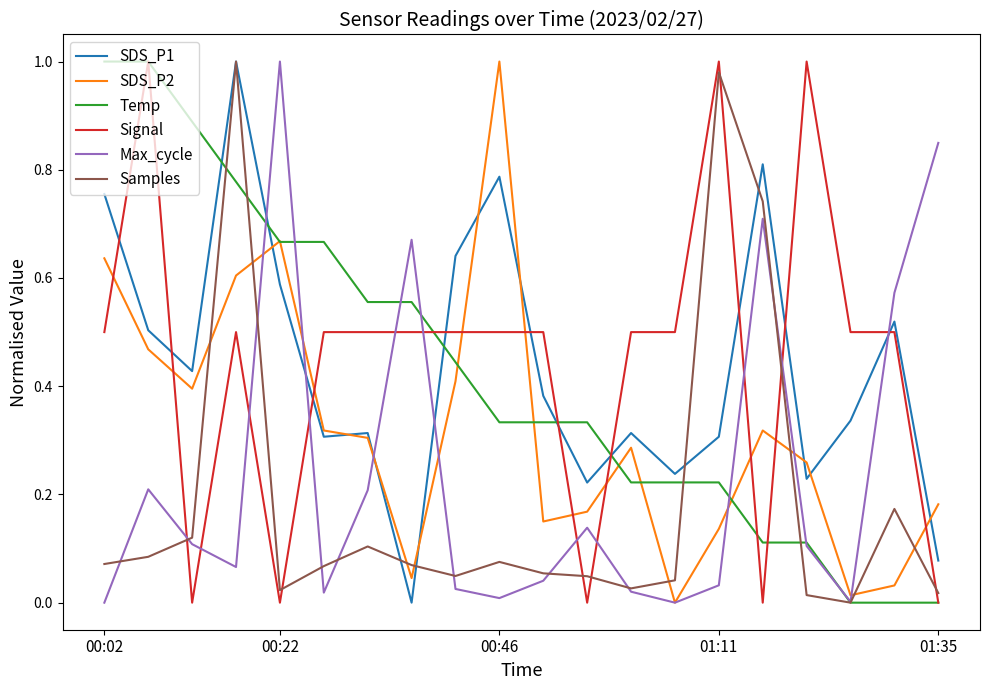

True or false: Samples and Temp intersect in this chart.

True